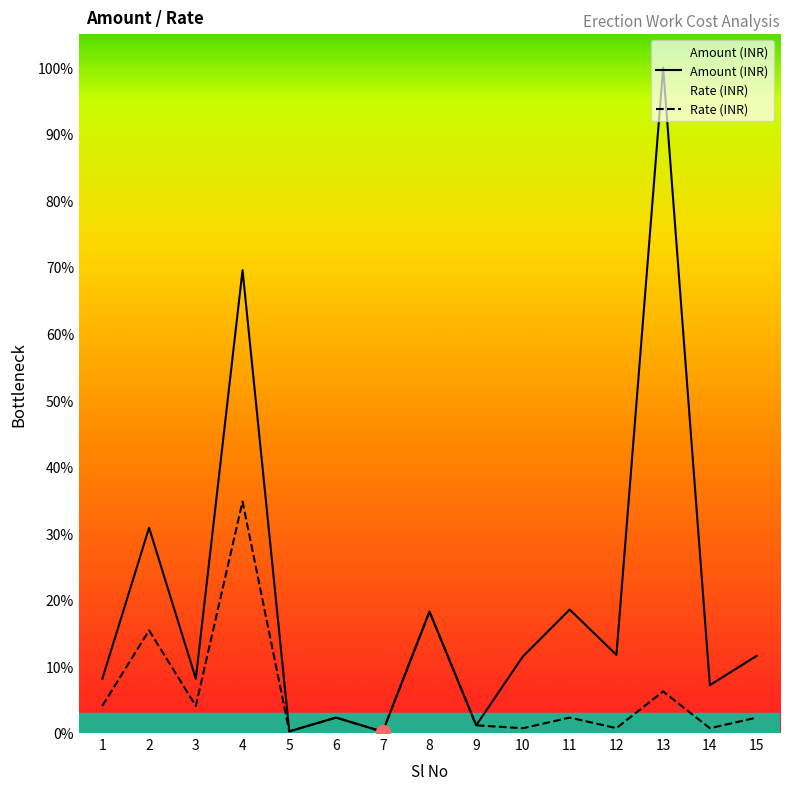

Does the chart have visible grid lines?

No